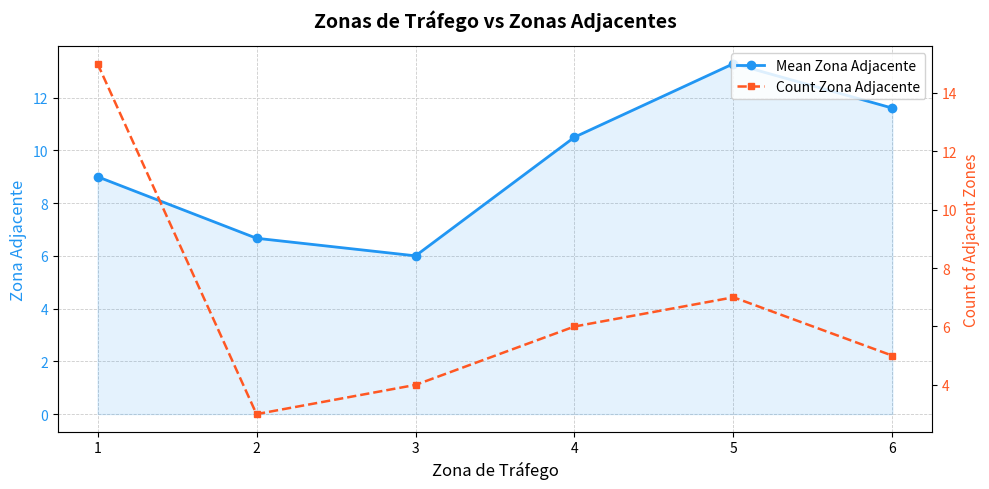

What is the difference between the second highest and minimum values in the Mean Zona Adjacente series?

5.6